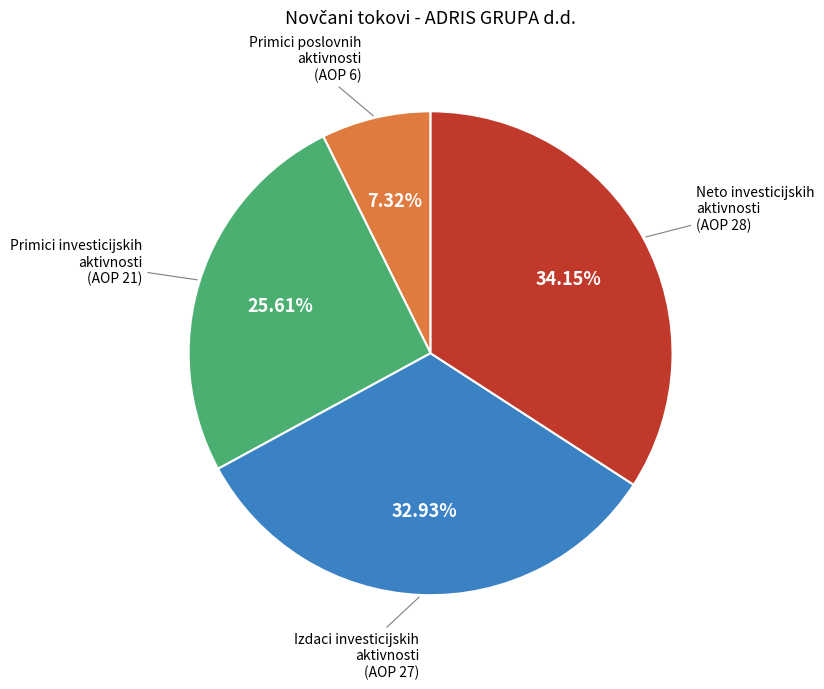

Is there a majority slice in this chart?

No